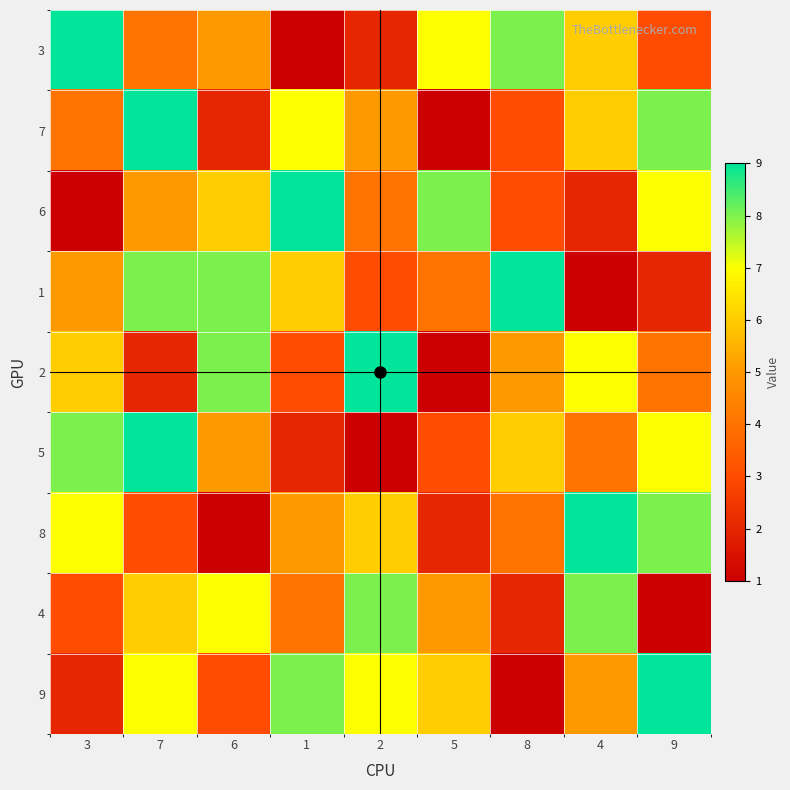

Count the number of data series in this chart.

9